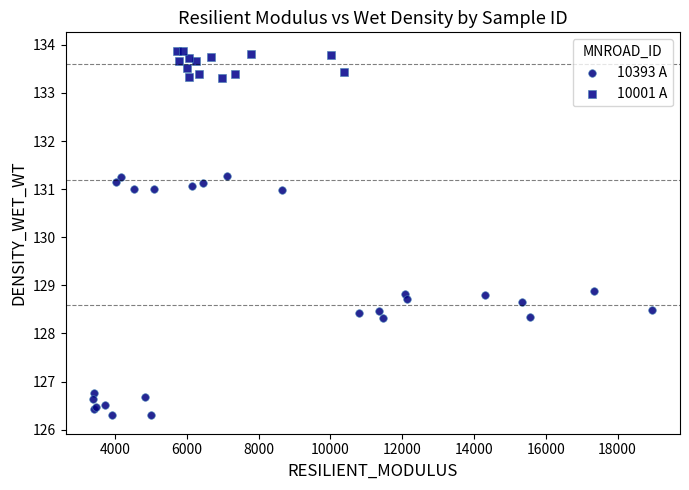

Which series contains the highest Y value?

10001 A